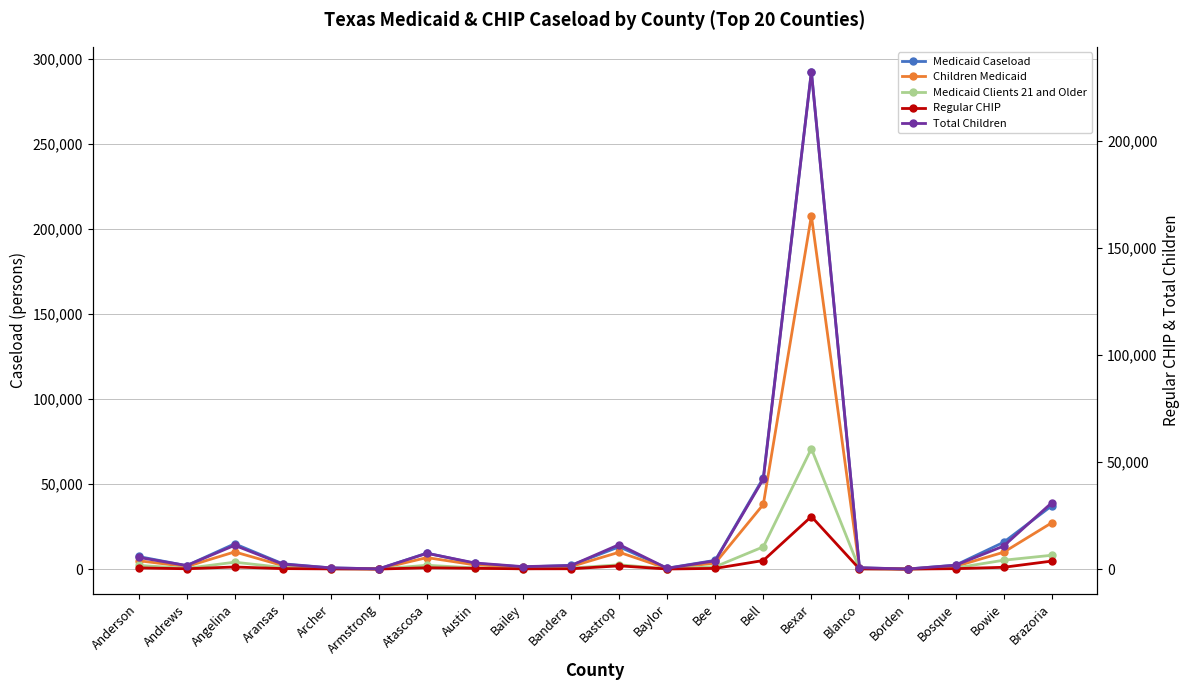

Reading right to left, transcribe all the data shown in this chart.

Medicaid Caseload: 37209.1	15762.5	2343.3	39.2	783.5	292560.4	53640.6	5167.8	538.4	13114.8	2204.7	1262.6	3341.7	9404.5	156.7	715.2	3143.9	14875.6	2027.9	7411.7
Children Medicaid: 27223.1	9908.7	1592.7	29.0	570.5	207840.9	38047.9	3553.0	328.7	9917.6	1517.7	1018.1	2484.9	6755.3	92.9	486.6	2072.3	10102.5	1496.7	4913.9
Medicaid Clients 21 and Older: 8137.2	5218.2	650.2	8.5	178.1	70856.5	13097.4	1395.2	188.1	2532.5	595.1	183.2	701.4	2231.7	57.2	196.6	944.8	4057.3	437.4	2184.0
Regular CHIP: 3730.0	840.0	201.0	3.0	84.0	24558.8	4009.0	329.0	40.0	1519.0	150.0	135.0	365.0	618.0	19.0	86.0	225.0	988.0	156.0	553.0
Total Children: 30953.0	10748.6	1793.7	32.0	654.5	232399.6	42056.9	3882.0	368.7	11436.6	1667.7	1153.1	2849.9	7373.3	111.9	572.6	2297.3	11090.5	1652.7	5466.9